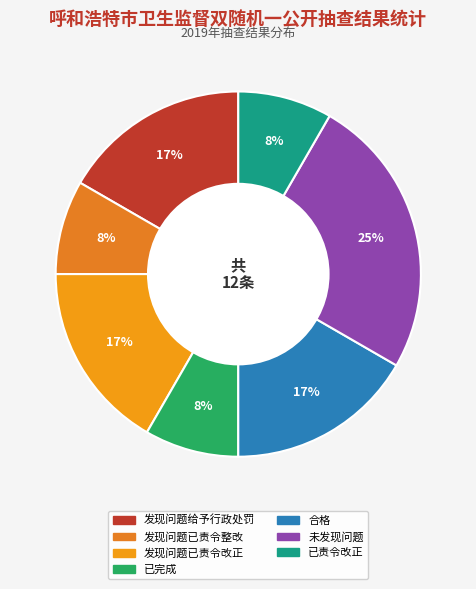

To the nearest percent, what is the average slice percentage?

14%